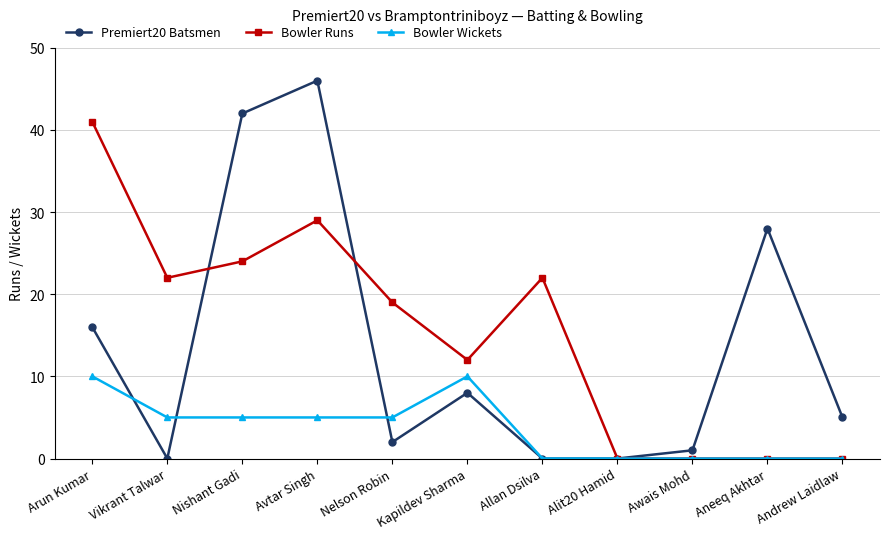

What is the label of the 9th point from the left?

Awais Mohd